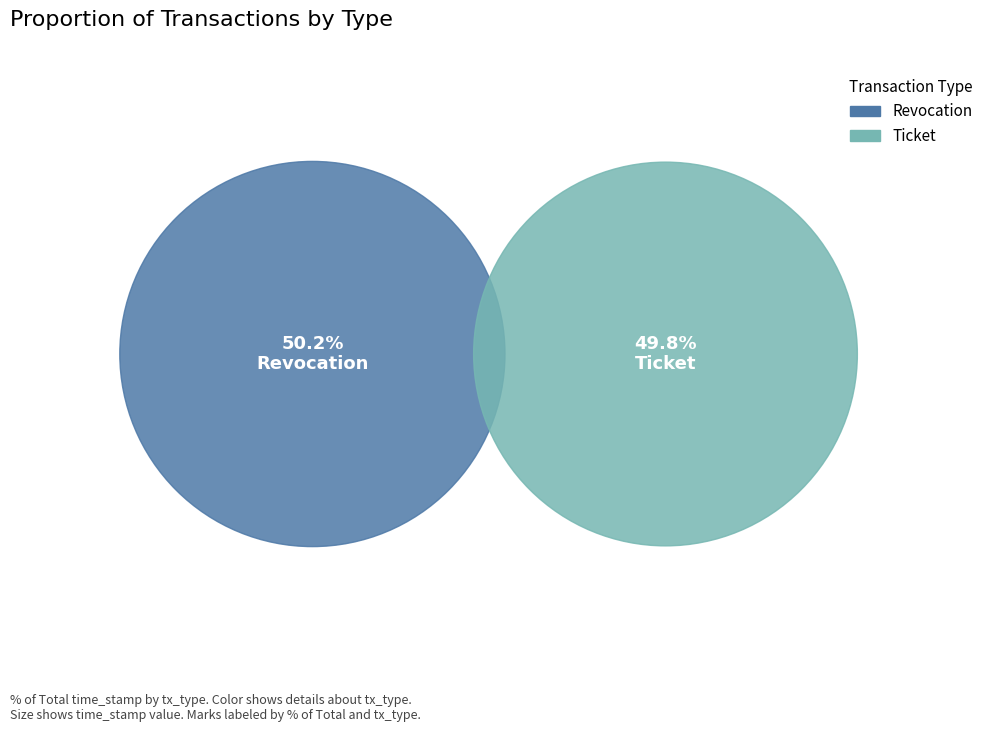

What is the smallest slice in the pie chart?

Ticket